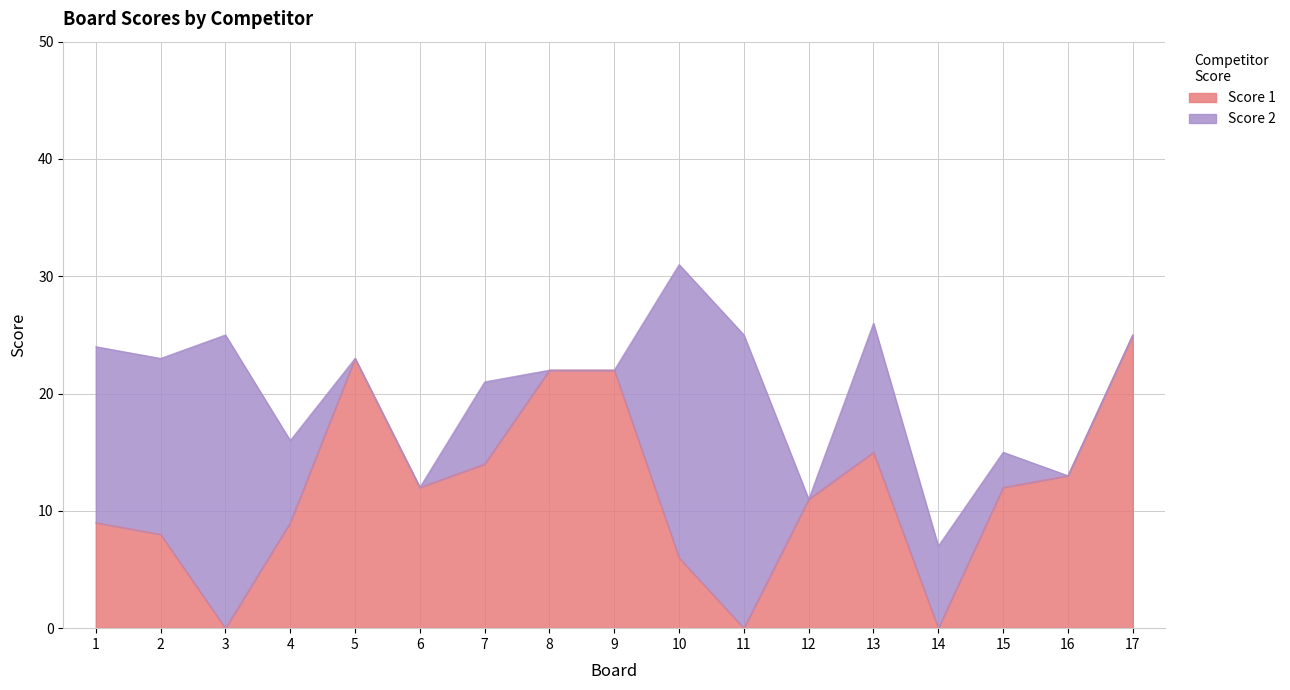

At which label does Score 1 reach its peak?

17